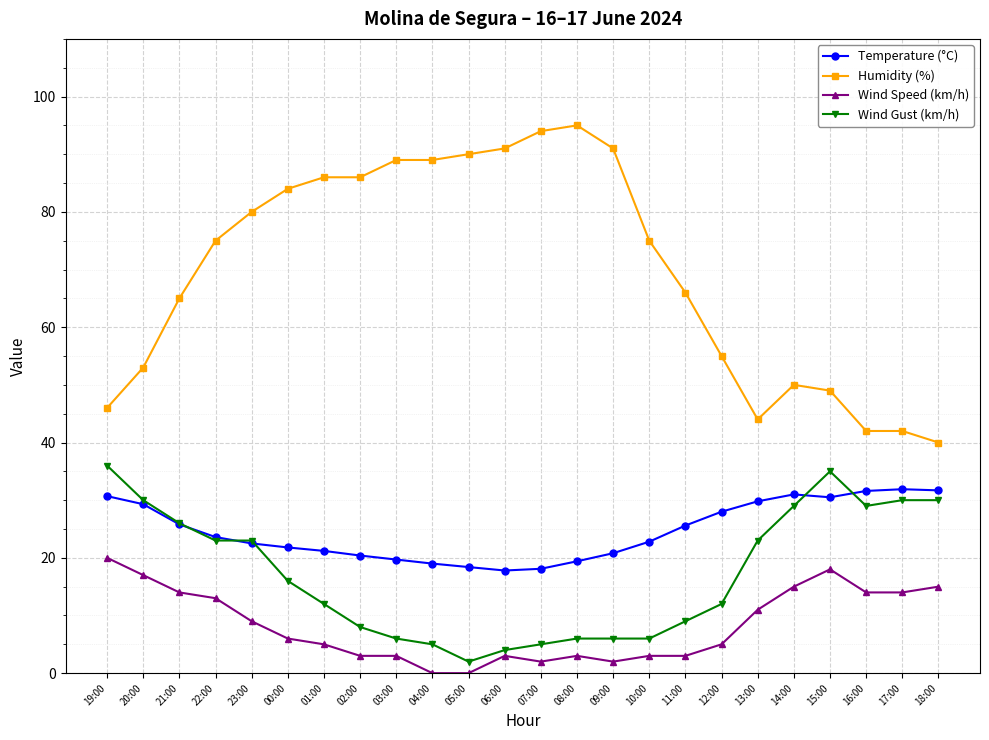

True or false: Wind Gust (km/h) and Wind Speed (km/h) intersect in this chart.

False